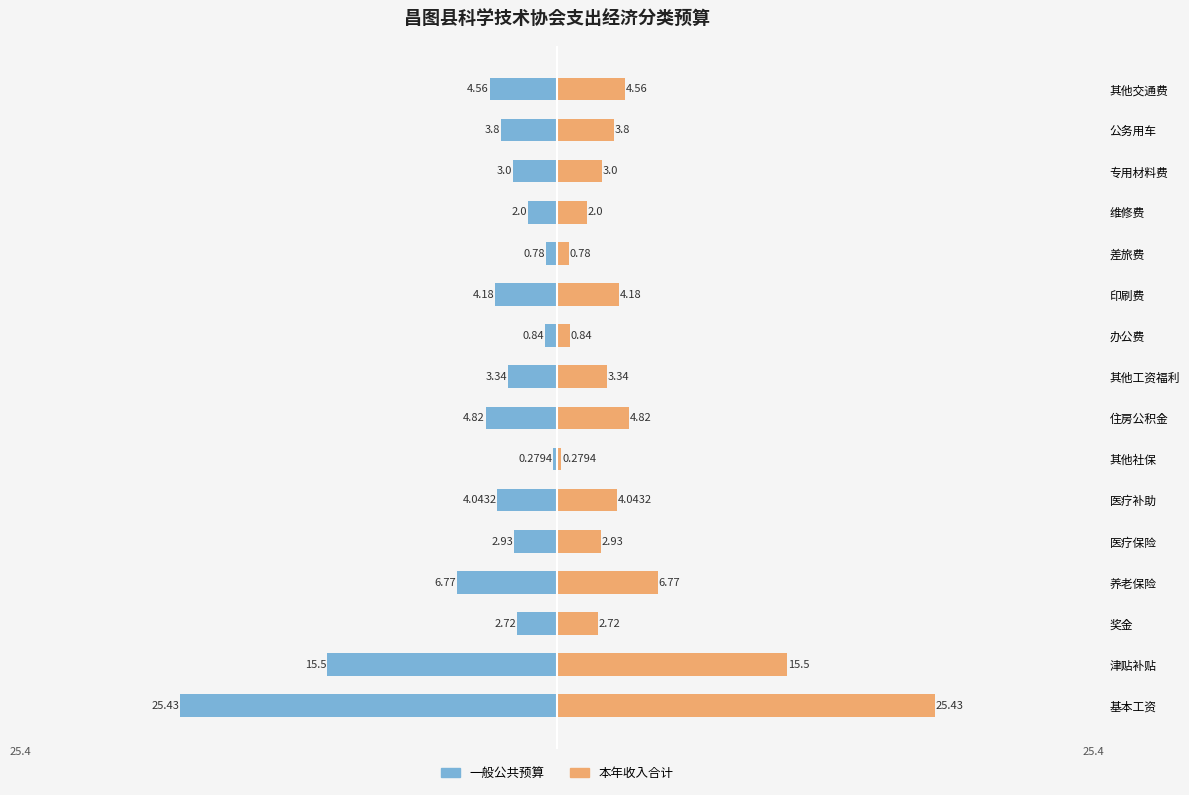

List the series in order of their overall mean, highest first.

本年收入合计, 一般公共预算